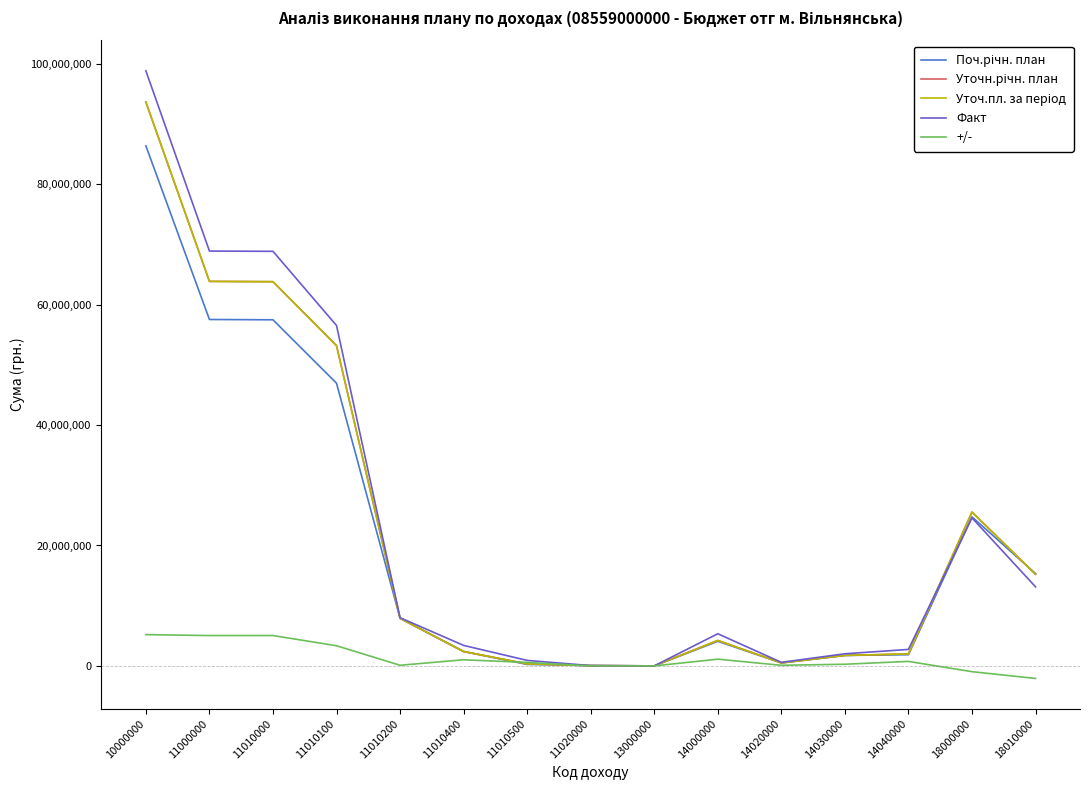

Does the chart have visible grid lines?

No